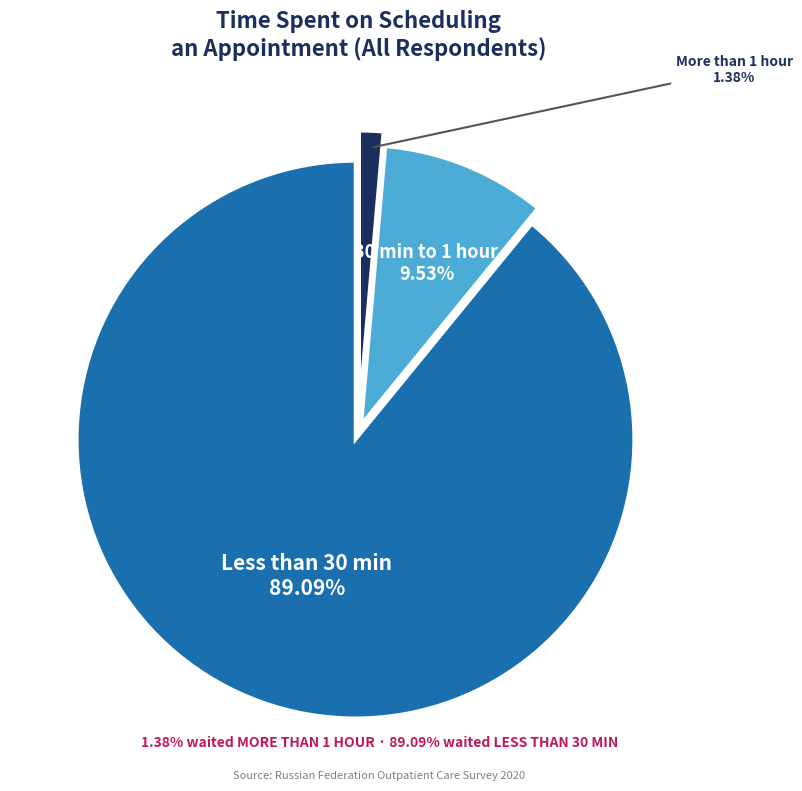

What is the majority slice?

Less than 30 min